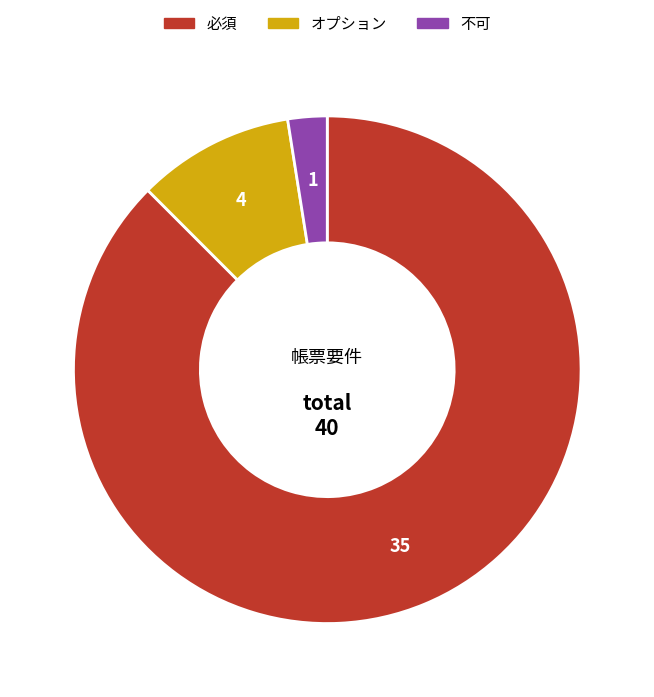

What is the smallest slice in the pie chart?

不可